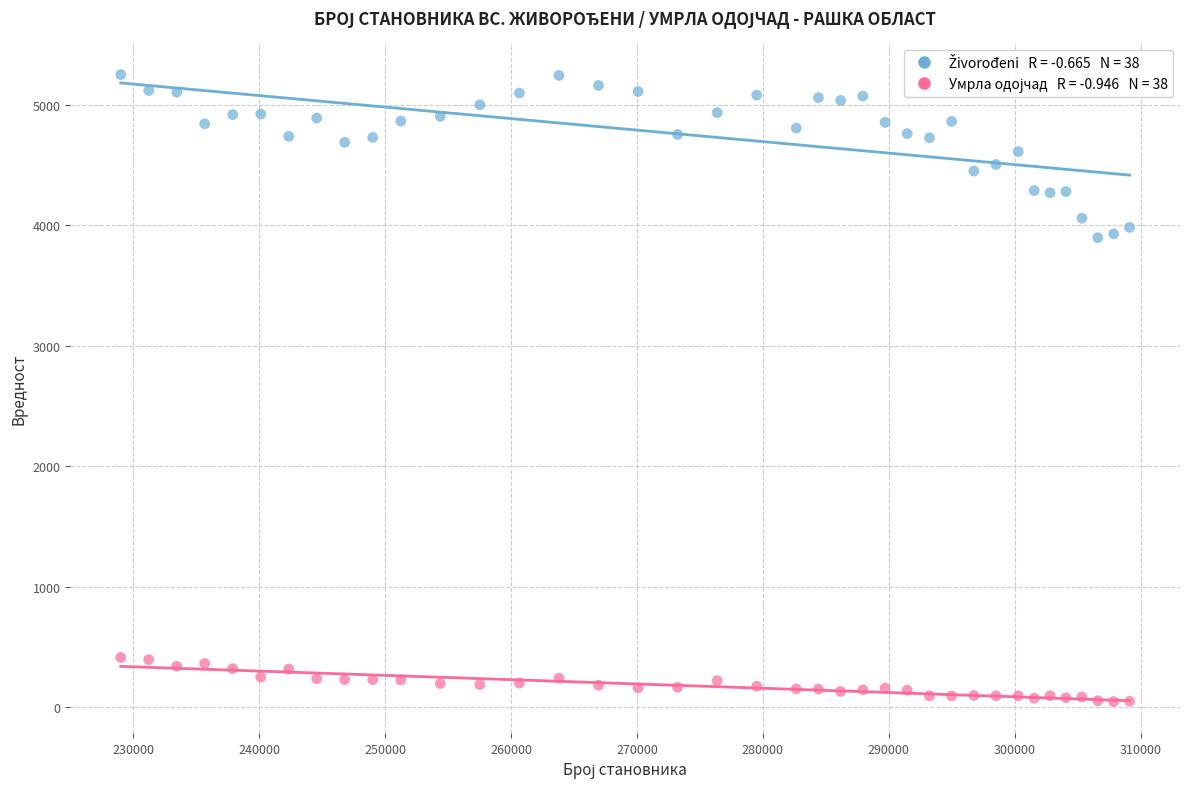

Across all data points, what is the range of Y values (max minus min)?

5201